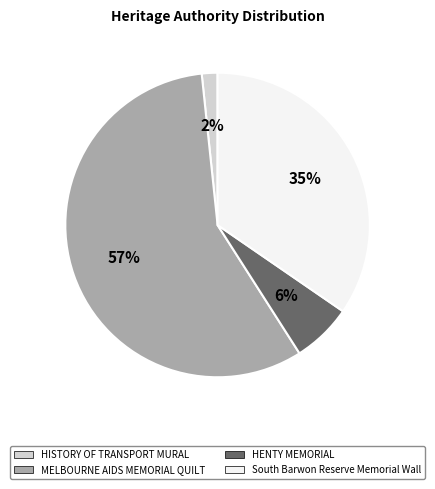

How many slices are in this pie chart?

4